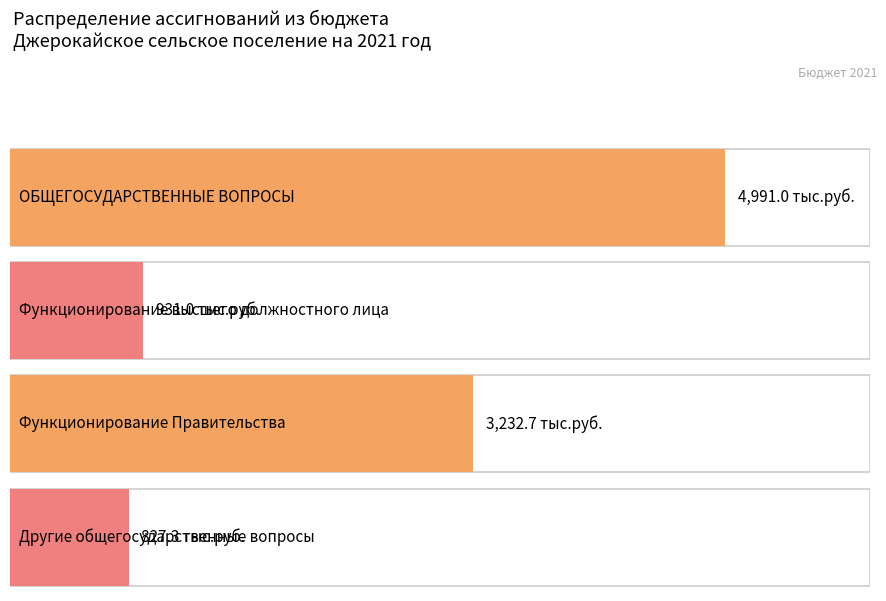

What is the minimum value shown in the chart?

827.3